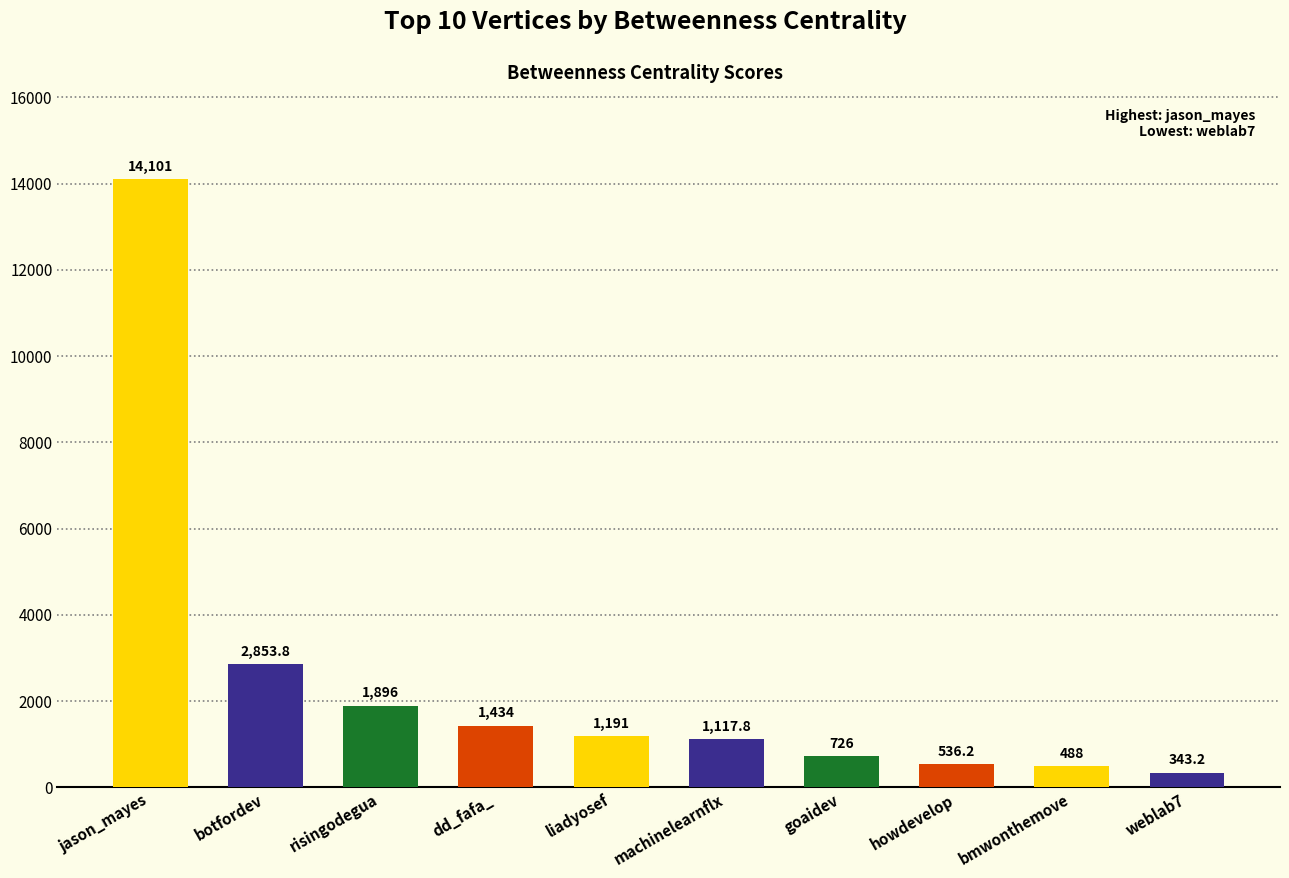

The chart shows a value of 14101.0 at jason_mayes. True or false?

True